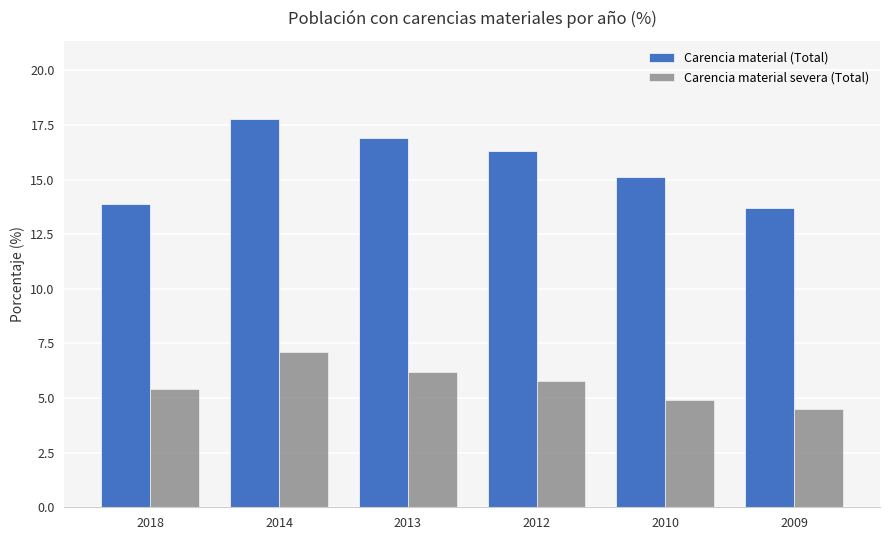

How many data points in Carencia material (Total) are above 16?

3